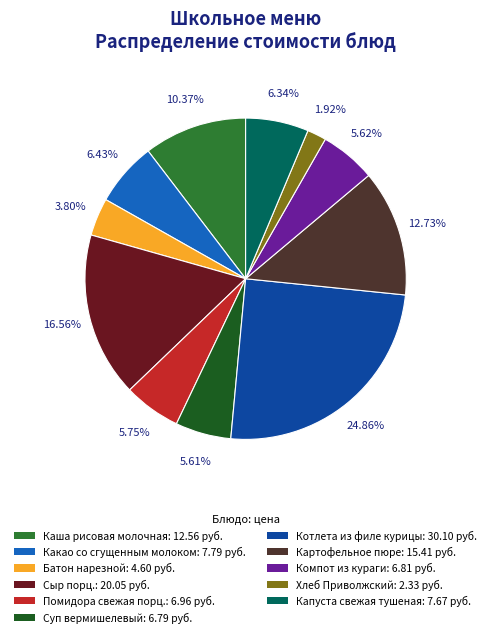

Count the number of slices in the pie.

11